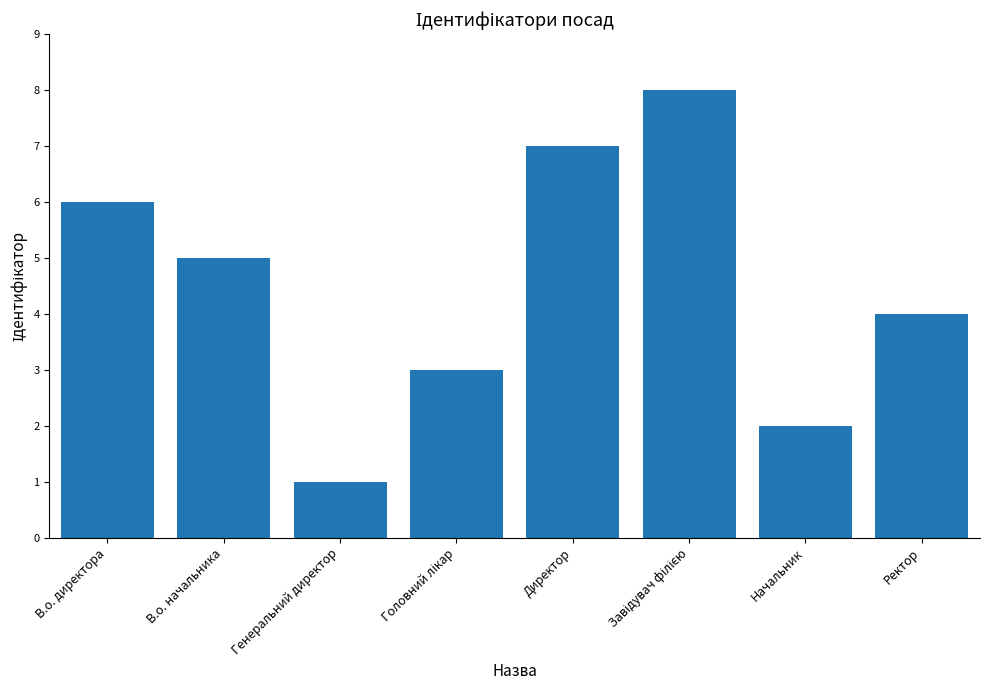

What is the smallest value displayed?

1